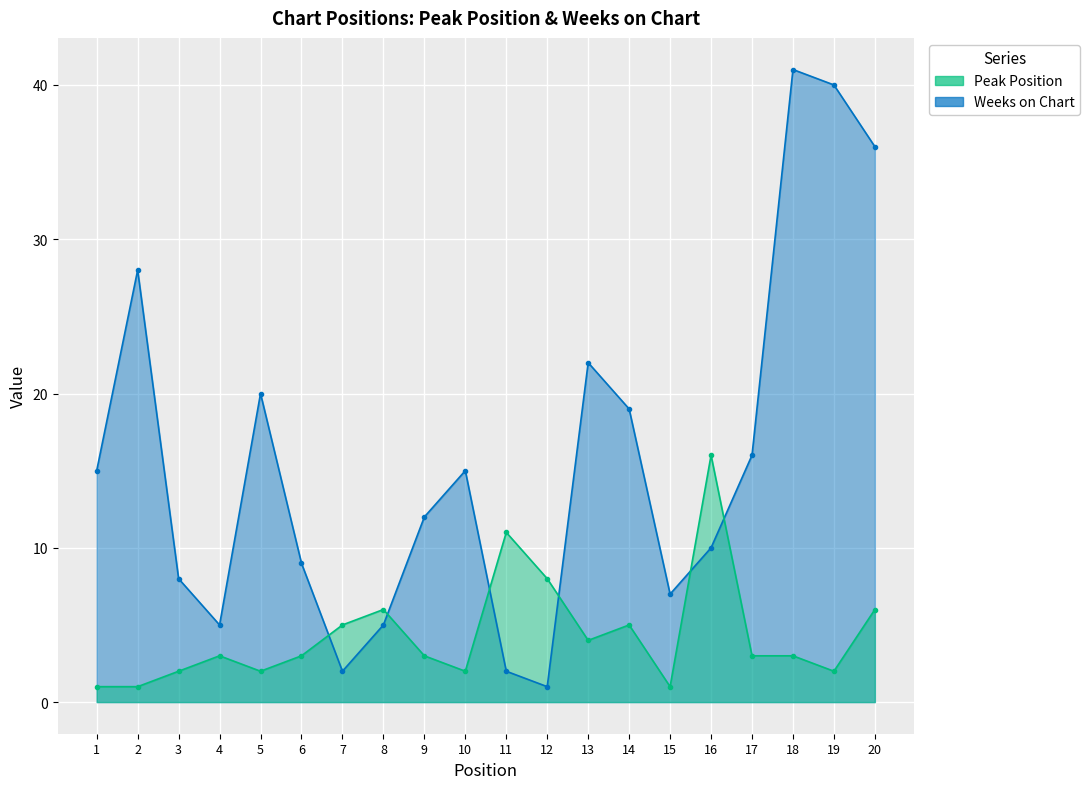

Rank the series by their average value, from lowest to highest.

Peak Position, Weeks on Chart